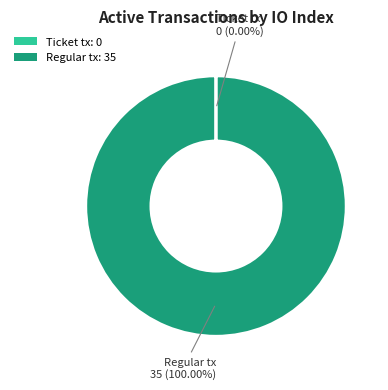

Does any single category account for the majority?

Yes